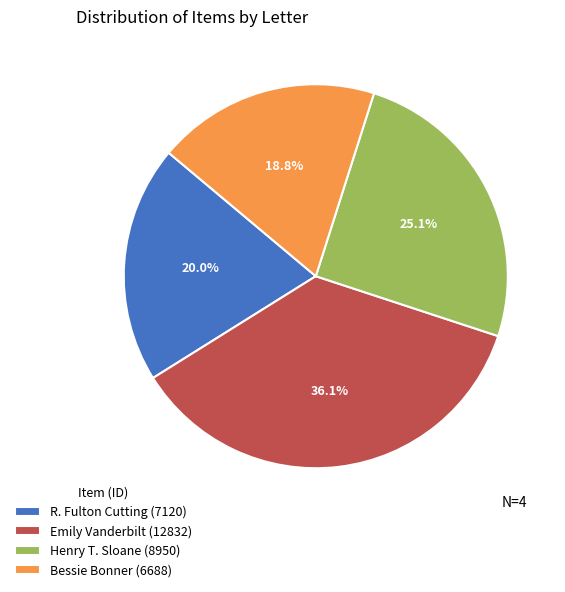

Which slice is the smallest?

Bessie Bonner (6688)